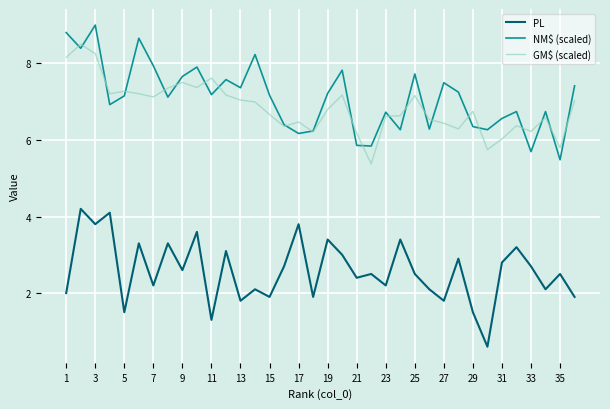

True or false: GM$ (scaled) and PL cross at least once.

False